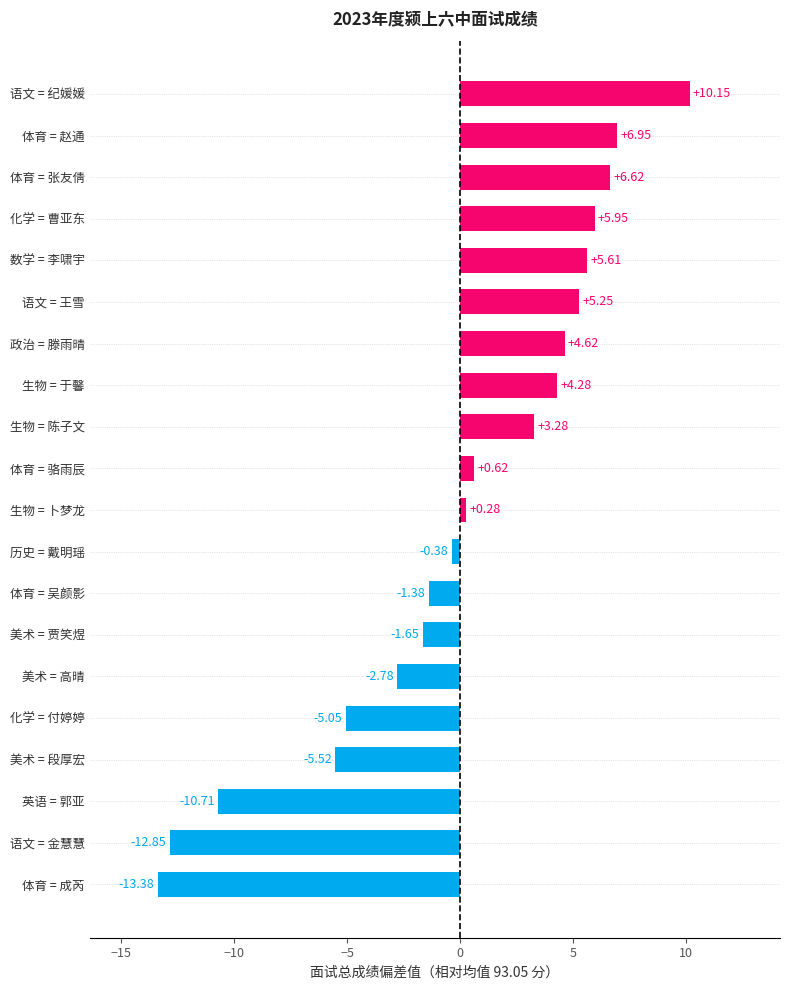

What is the difference between the second highest and second lowest values?

19.8